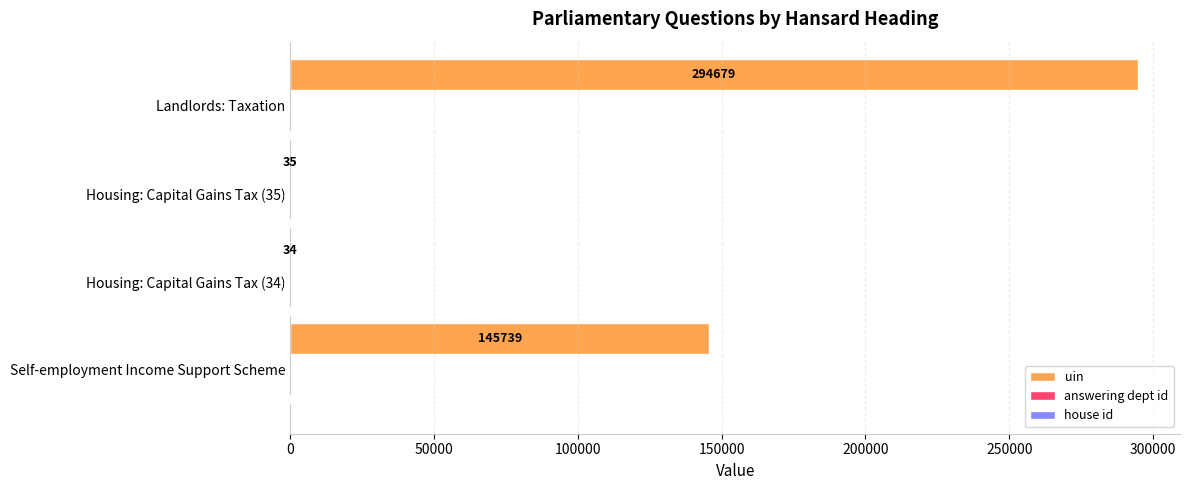

Count the number of data series in this chart.

3